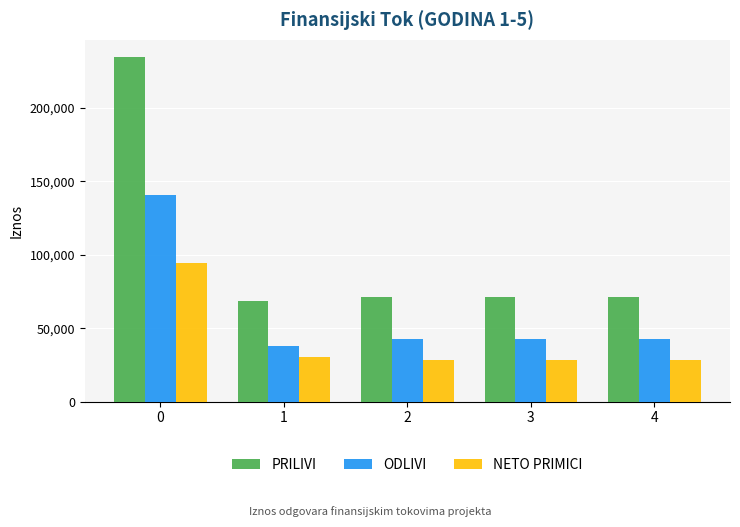

True or false: PRILIVI has a value of 68400.0 at 1.

True